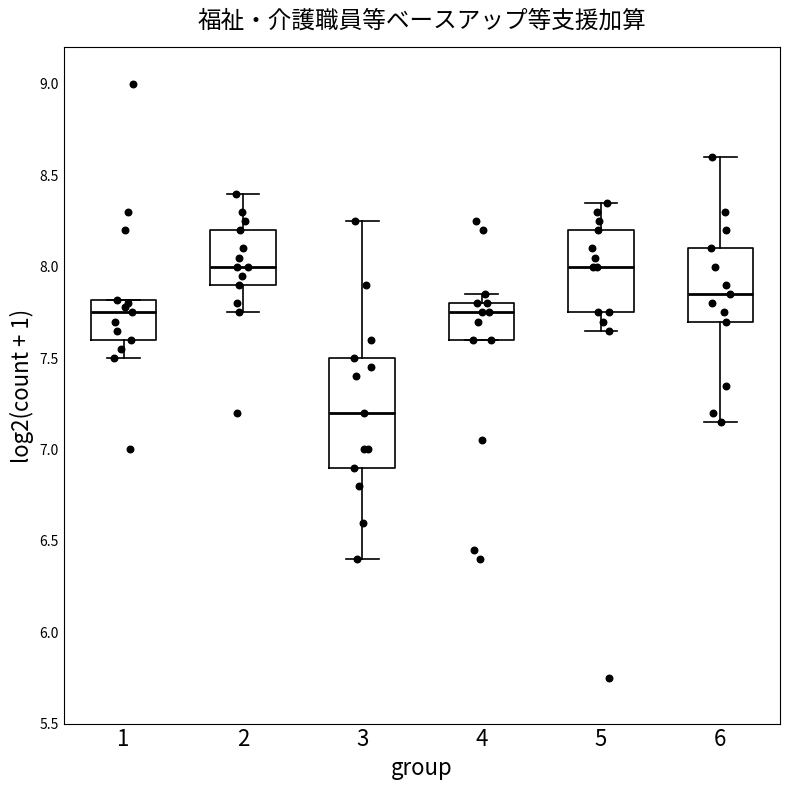

Reading left to right, transcribe this box plot: for each box, give where its median line is, the range the box spans, and where its two whiskers end, as read against the y-axis. The values are not printed on the chart, so give them approximately, as read against the axis.

1: median 7.75, box 7.60 to 7.80, whiskers 7.50 to 7.80
2: median 8.00, box 7.90 to 8.20, whiskers 7.75 to 8.40
3: median 7.20, box 6.90 to 7.50, whiskers 6.40 to 8.25
4: median 7.75, box 7.60 to 7.80, whiskers 7.60 to 7.85
5: median 8.00, box 7.75 to 8.20, whiskers 7.65 to 8.35
6: median 7.85, box 7.70 to 8.10, whiskers 7.15 to 8.60